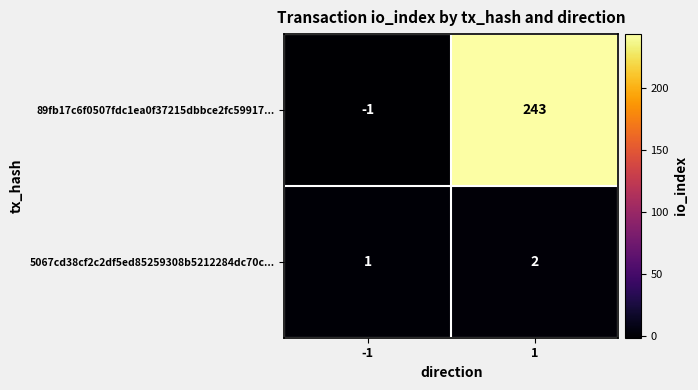

List the labels in order of 89fb17c6f0507fdc1ea0f37215dbbce2fc59917... value, smallest first.

-1, 1